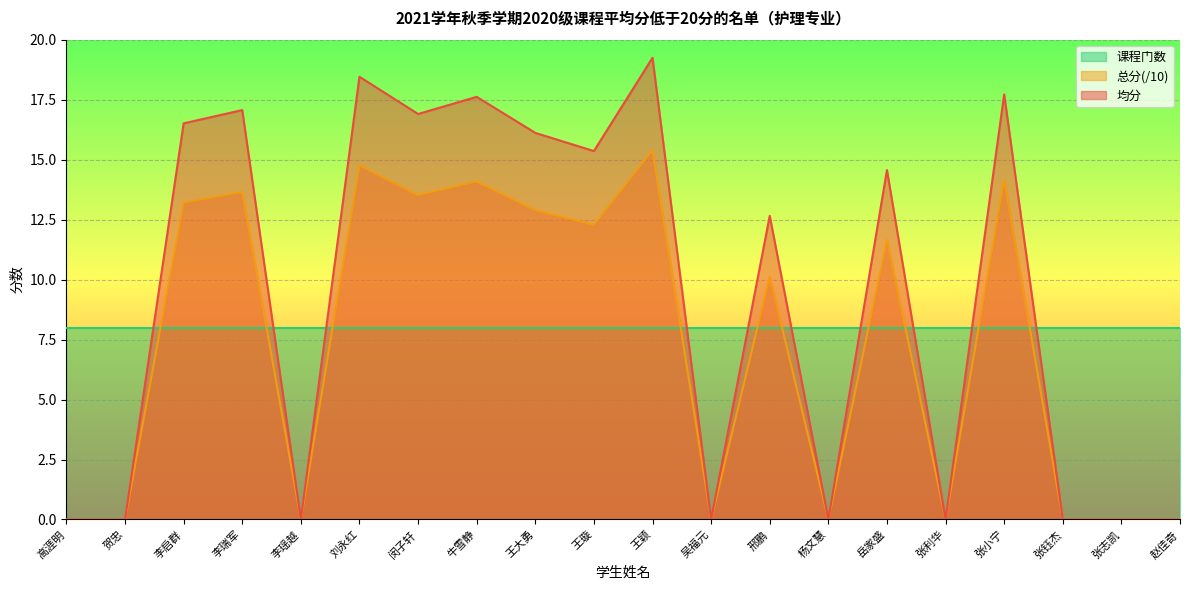

What position from the left is 岳家盛?

15